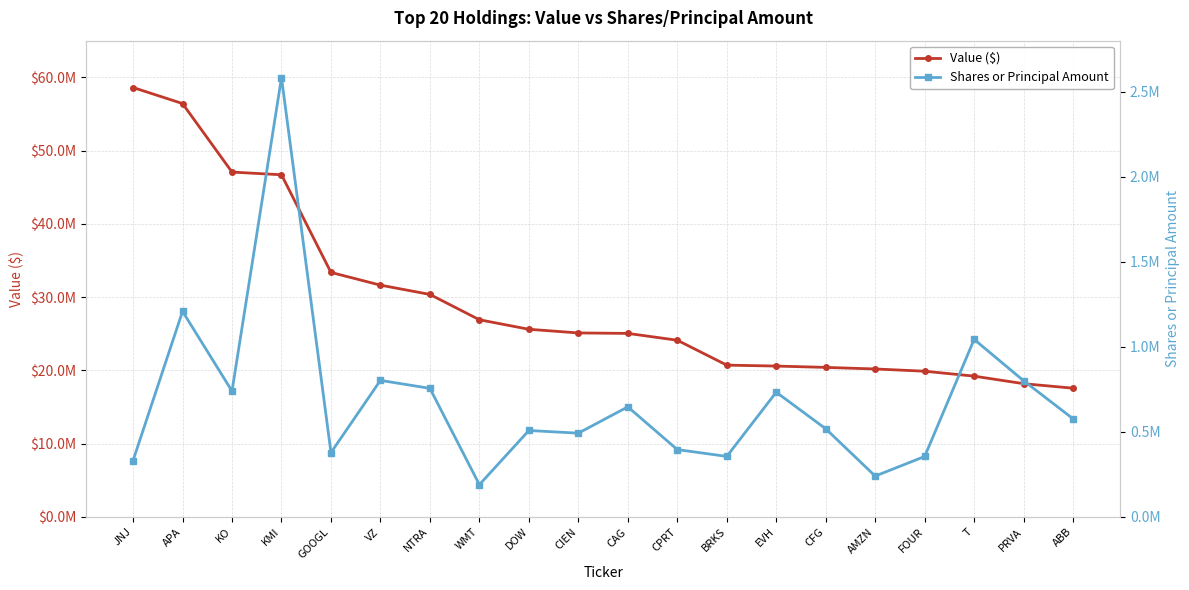

What is the label of the 14th point from the left?

EVH